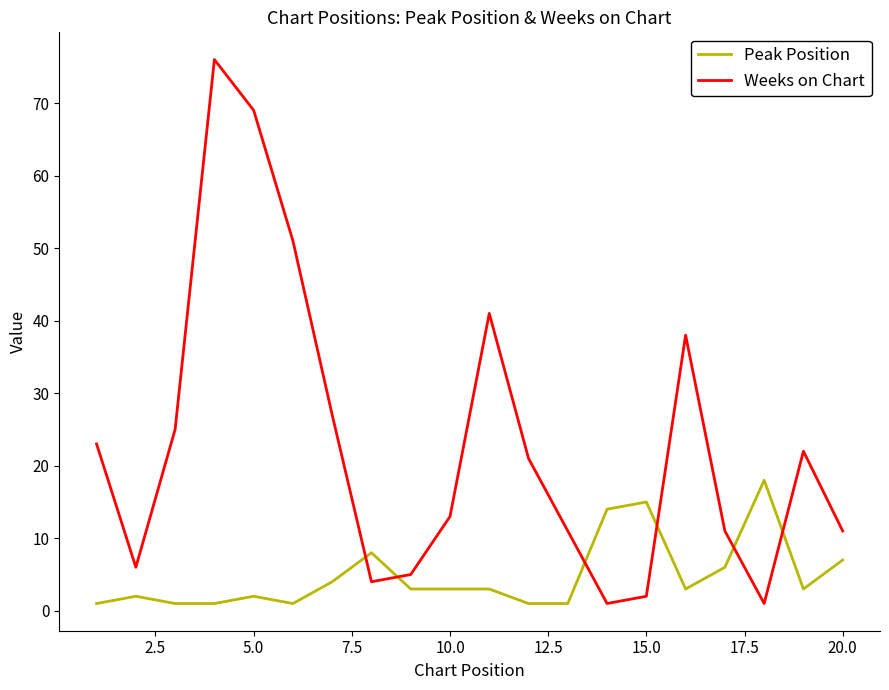

What is the maximum value shown in the chart?

76